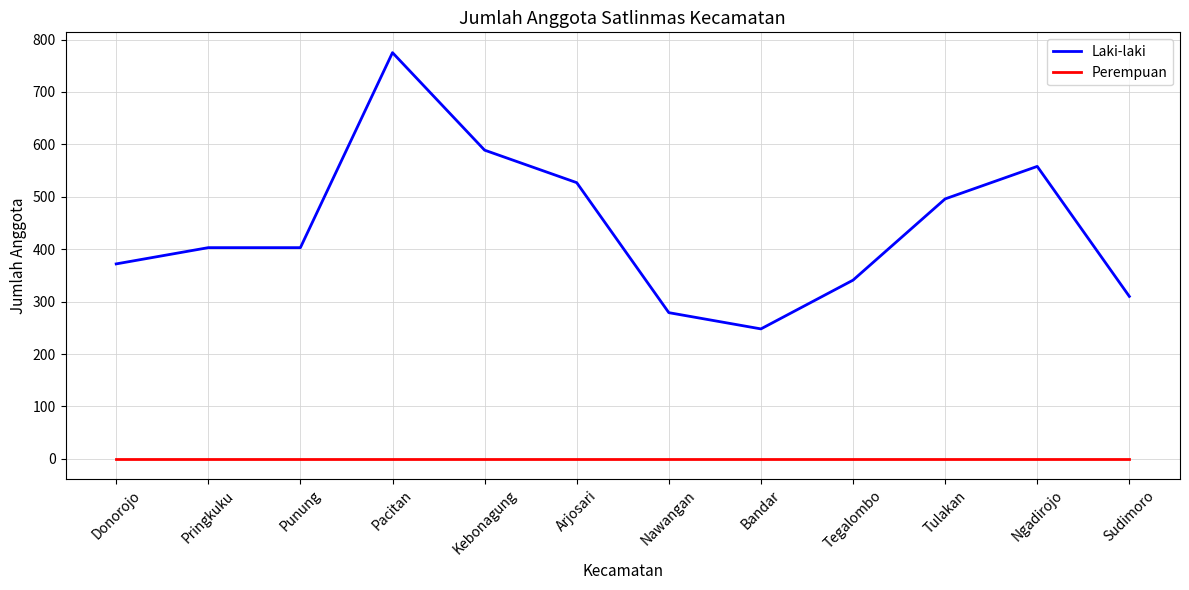

True or false: Perempuan and Laki-laki intersect in this chart.

False